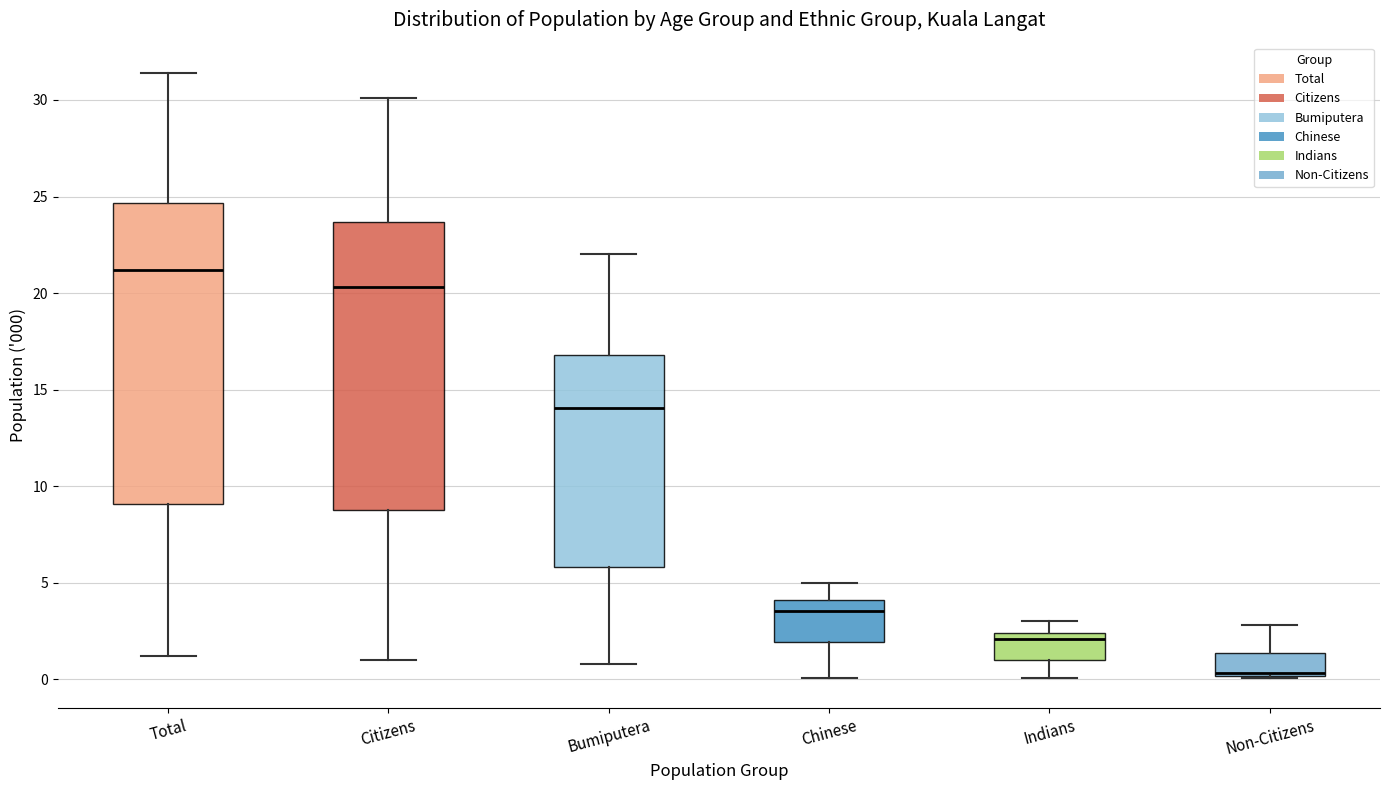

Reading left to right, transcribe this box plot: for each box, give where its median line is, the range the box spans, and where its two whiskers end, as read against the y-axis. The values are not printed on the chart, so give them approximately, as read against the axis.

Total: median 21.0, box 9.0 to 24.5, whiskers 1.0 to 31.5
Citizens: median 20.5, box 9.0 to 23.5, whiskers 1.0 to 30.0
Bumiputera: median 14.0, box 6.0 to 17.0, whiskers 1.0 to 22.0
Chinese: median 3.5, box 2.0 to 4.0, whiskers 0.0 to 5.0
Indians: median 2.0, box 1.0 to 2.5, whiskers 0.0 to 3.0
Non-Citizens: median 0.5, box 0.0 to 1.5, whiskers 0.0 to 3.0